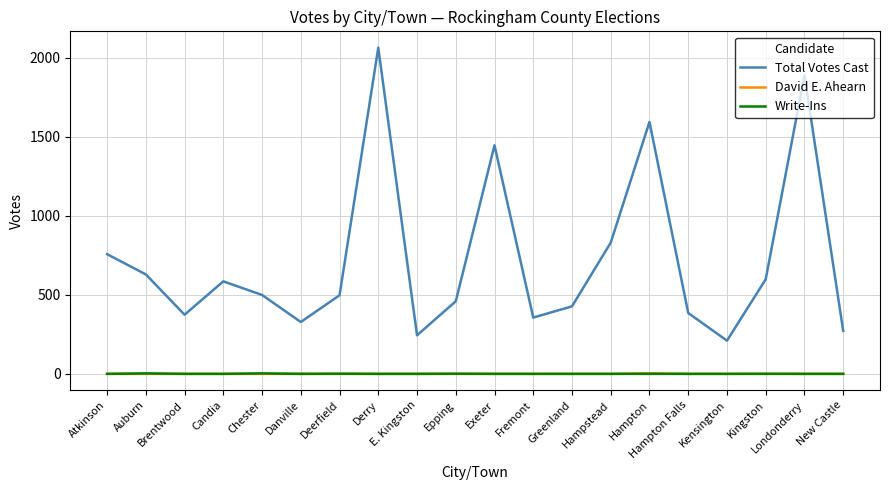

Is this an area chart (filled region under the line)?

No